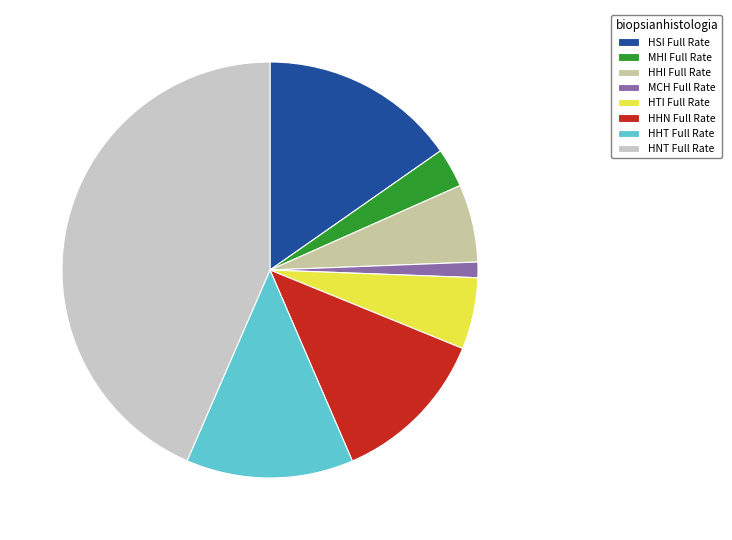

To the nearest percent, what is the difference between the largest and smallest slice percentages?

42%